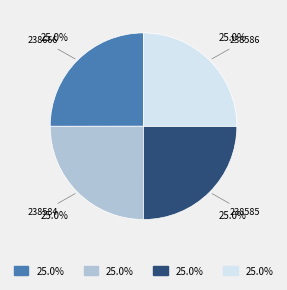

Does any single category account for the majority?

No